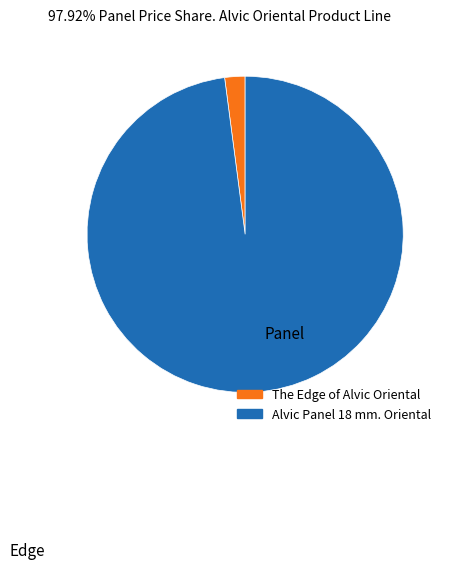

Does any single category account for the majority?

Yes